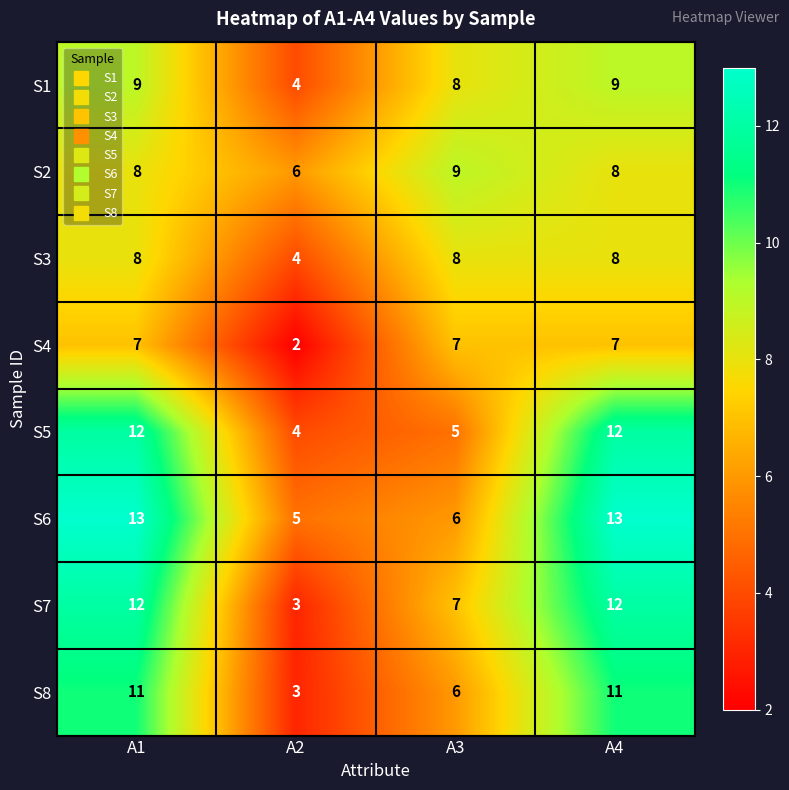

What is the lowest value of the S2 series?

6